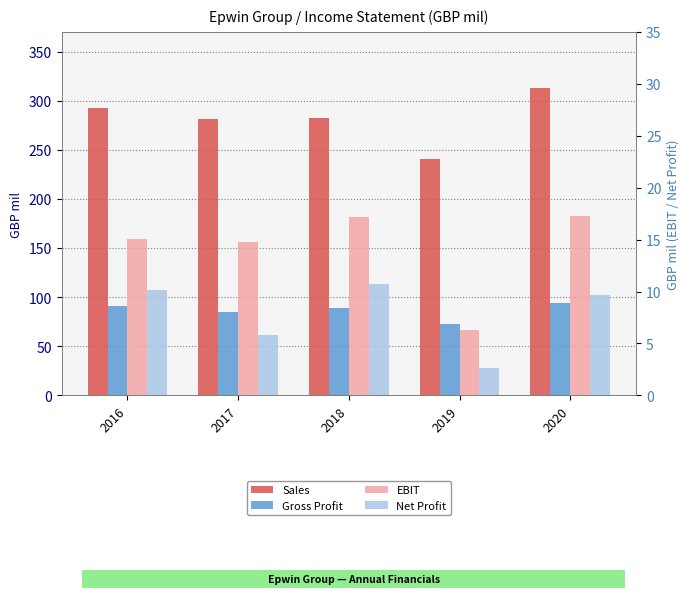

At which category is the sum across all series the highest?

2020